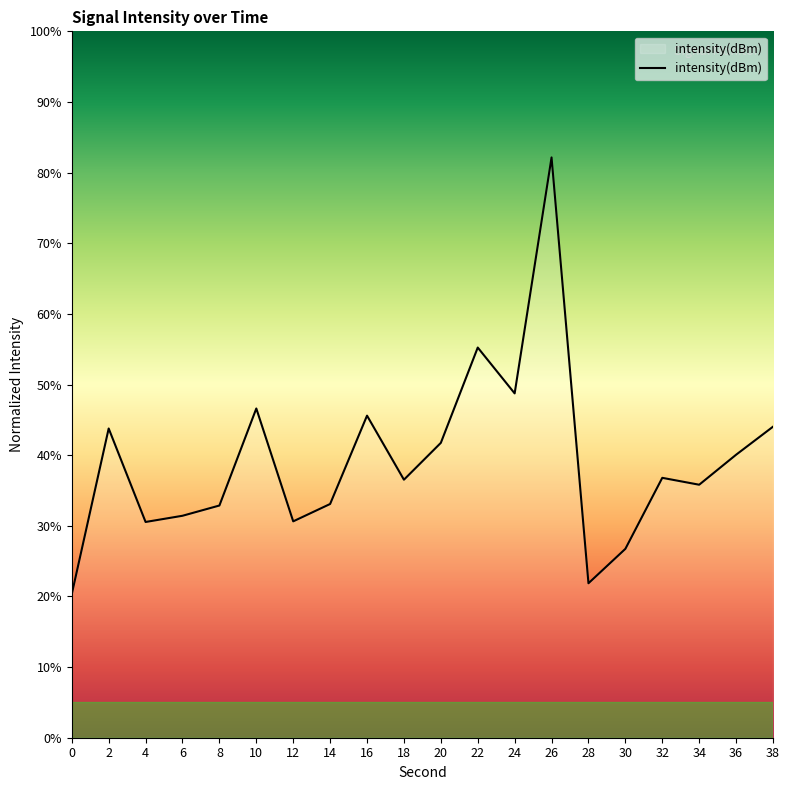

Where is the first local maximum?

2